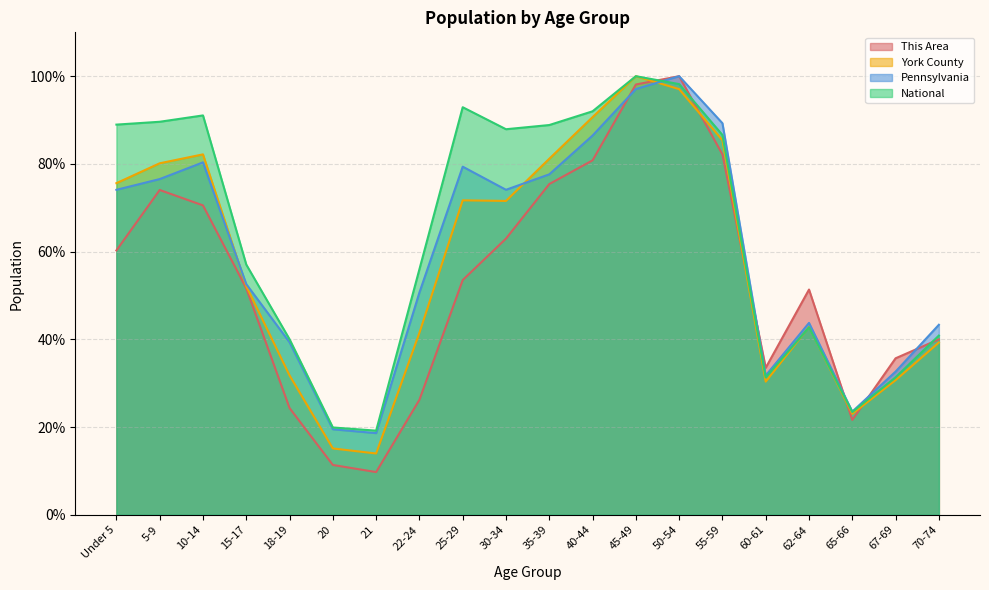

What is the smallest value displayed?

9.7